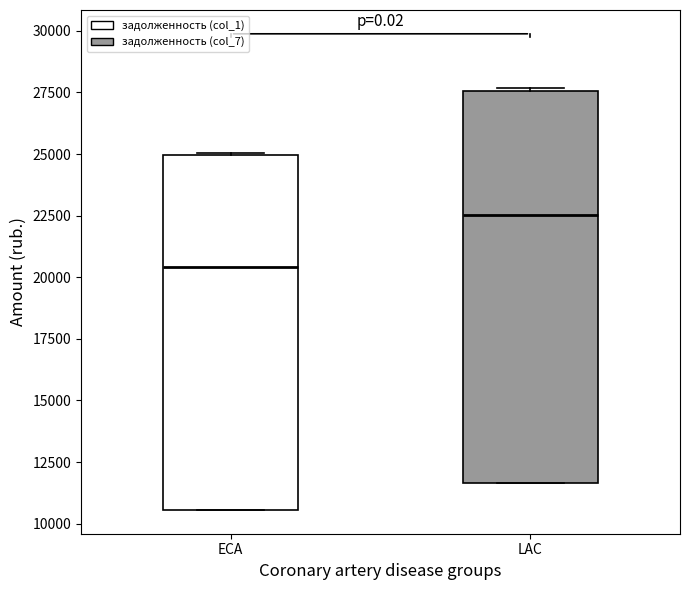

Reading left to right, read every box against the y-axis: the position of its median line, the range the box covers, and the ends of its whiskers. The values are not printed on the chart, so give them approximately, as read against the axis.

ECA: median 20500, box 10500 to 25000, whiskers 10500 to 25000
LAC: median 22500, box 11500 to 27500, whiskers 11500 to 27500